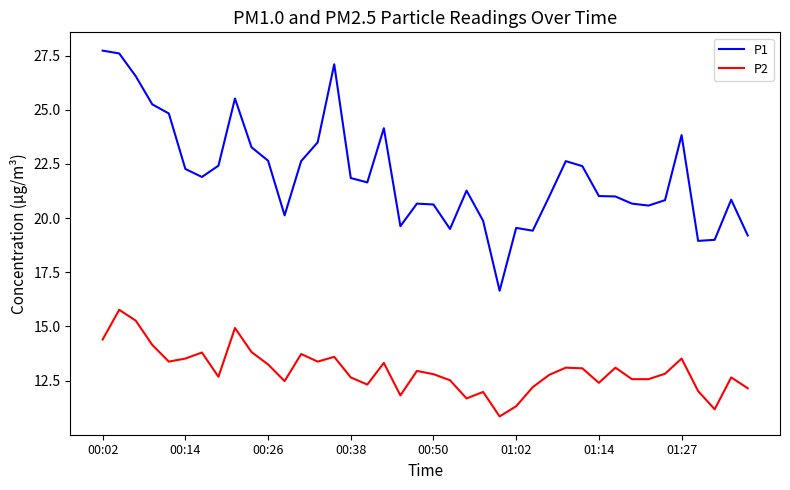

What is the greatest value displayed?

27.7